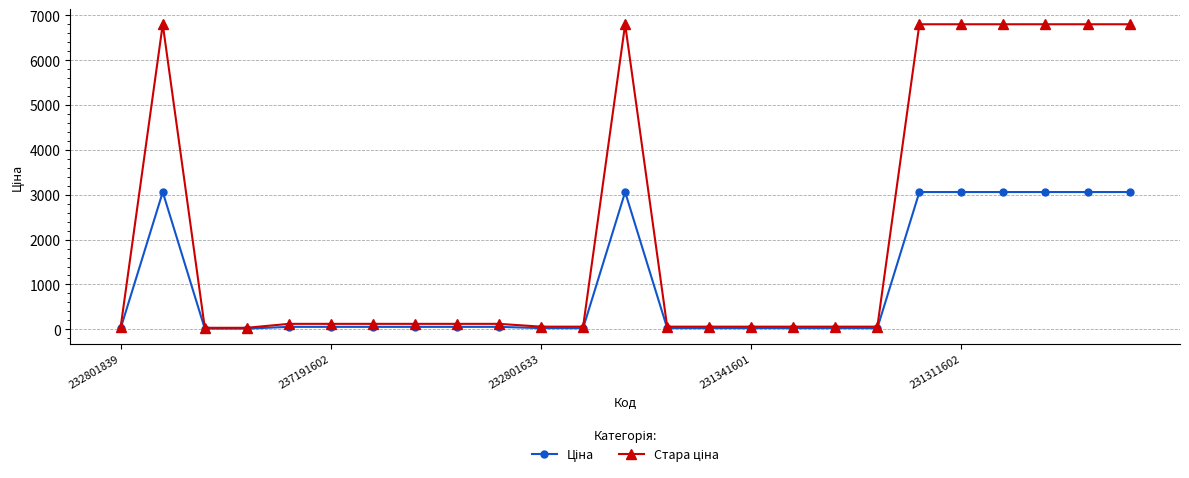

At how many categories does at least one series exceed 1460?

8